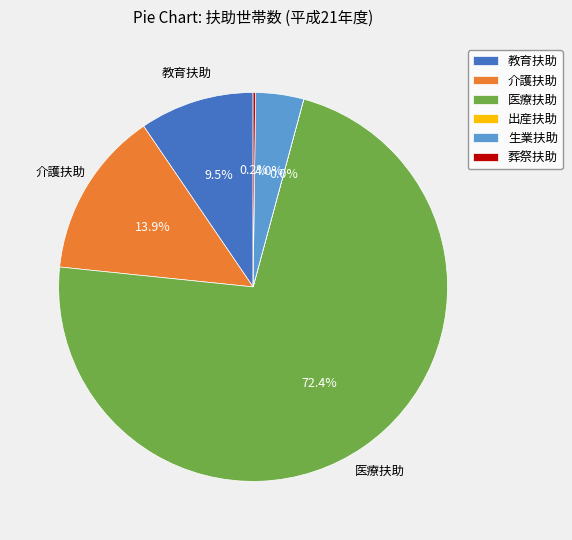

The 生業扶助 slice represents 17% of the pie. True or false?

False